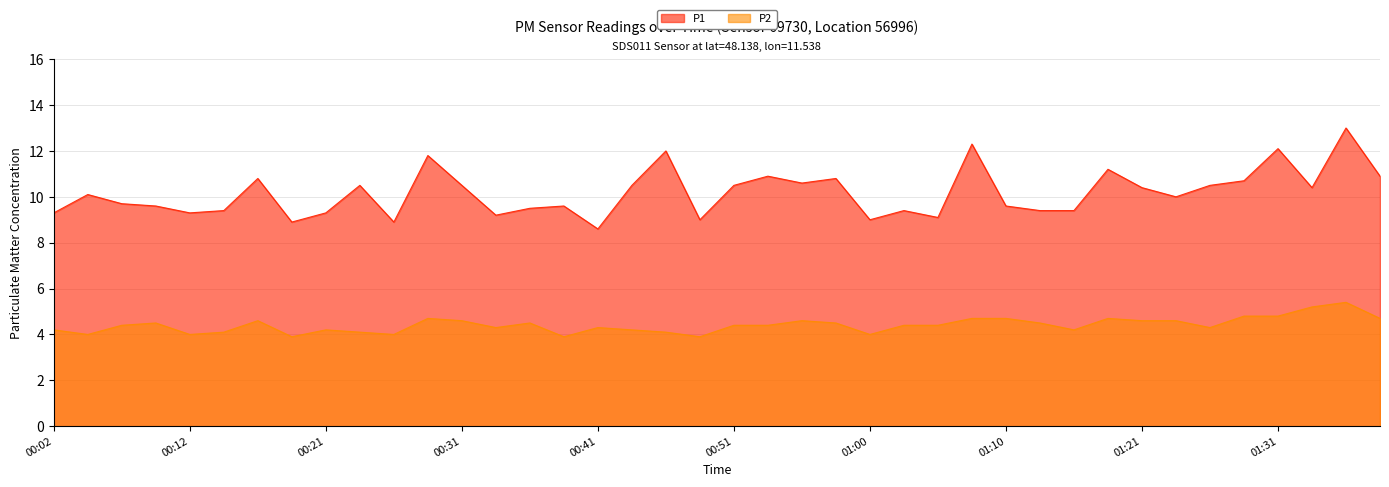

What value does the P1 series have at 00:21?

9.3